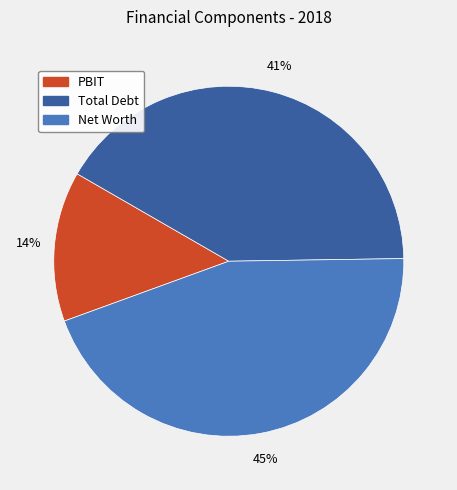

To the nearest percent, what is the average slice percentage?

33%